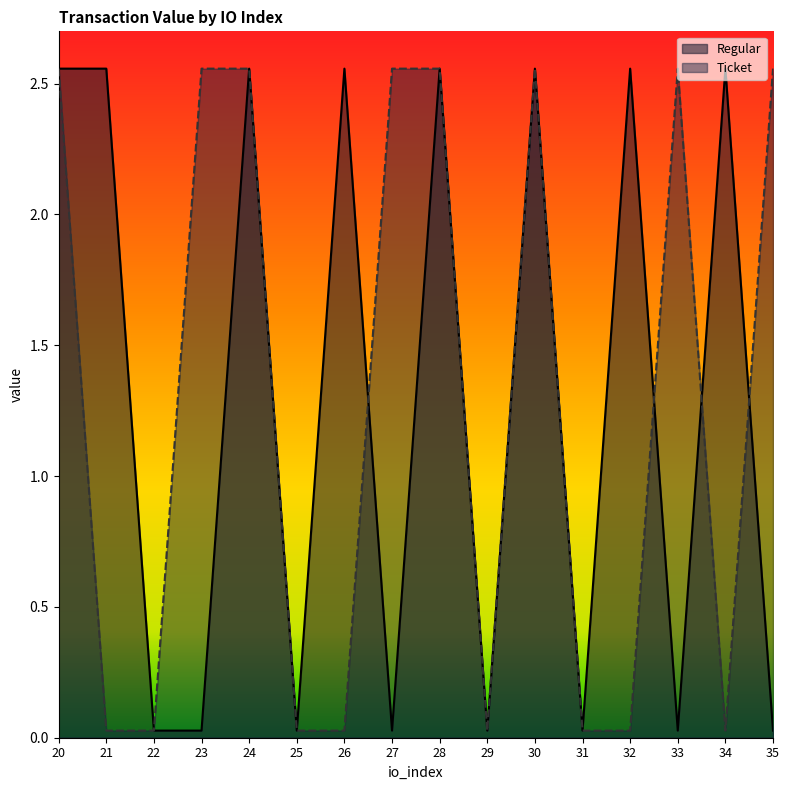

What is the value of the 15th point from the left?

2.6